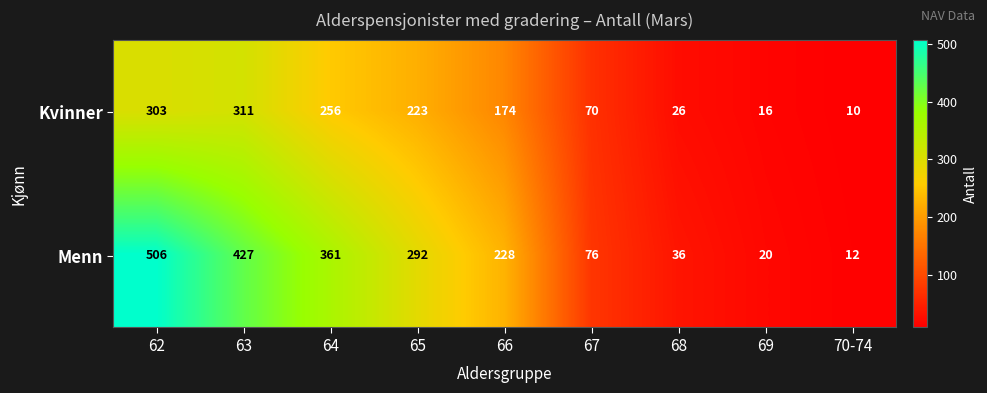

List the series in order of their peak value, lowest first.

Kvinner, Menn